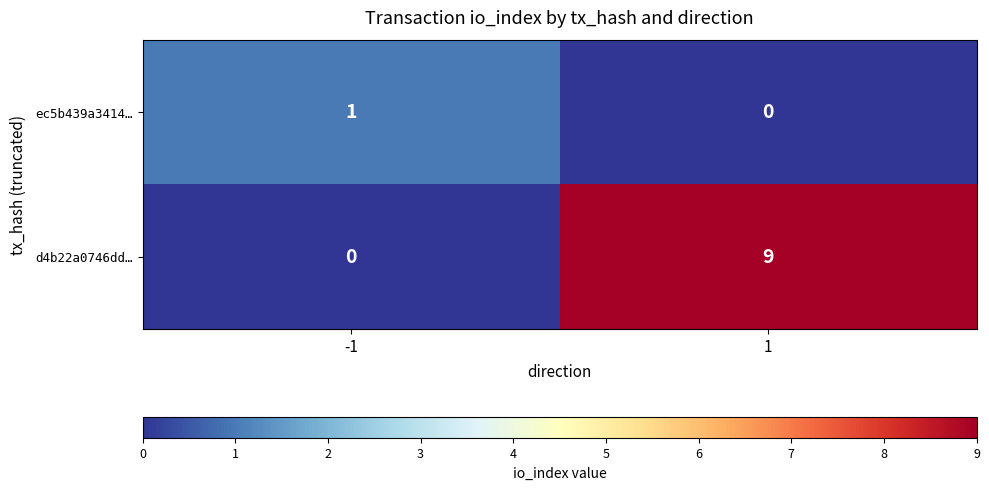

At how many categories does at least one series exceed 6?

1